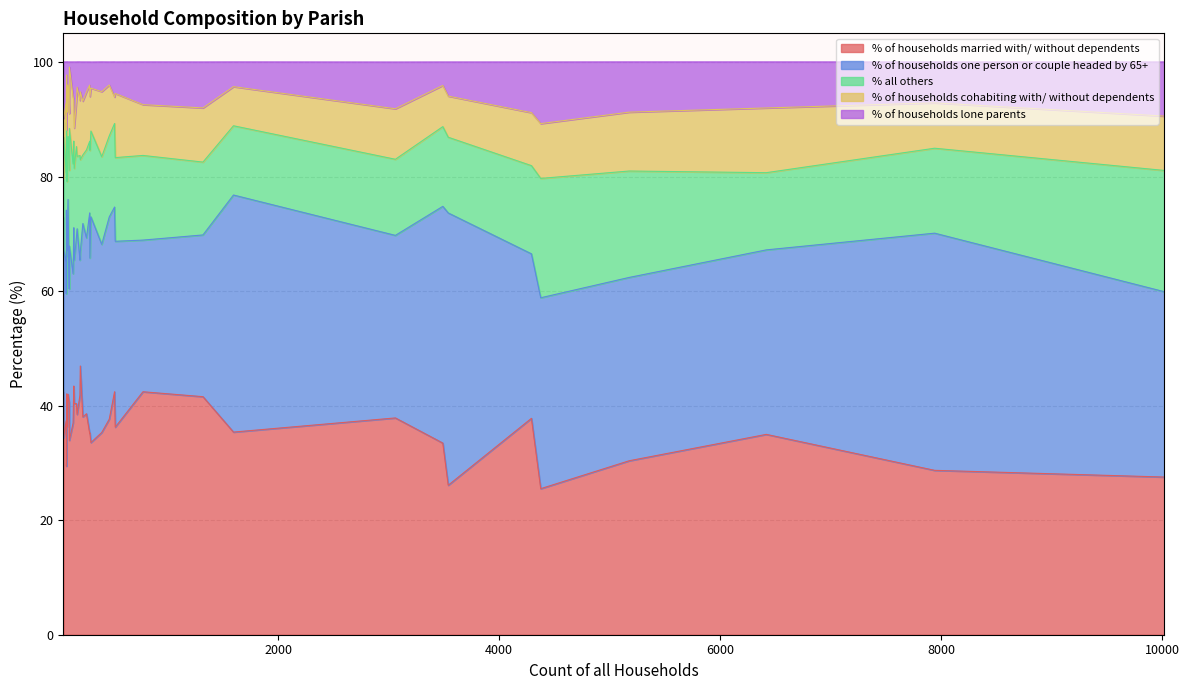

Does the chart display data point markers on the line(s)?

No